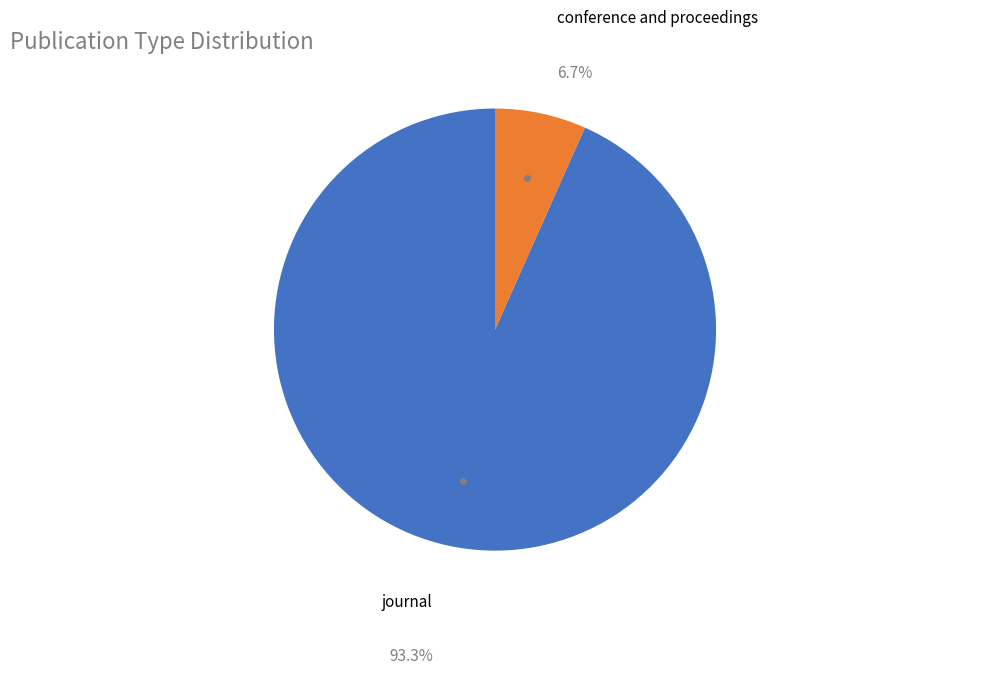

Is there any slice that represents more than half of the pie?

Yes